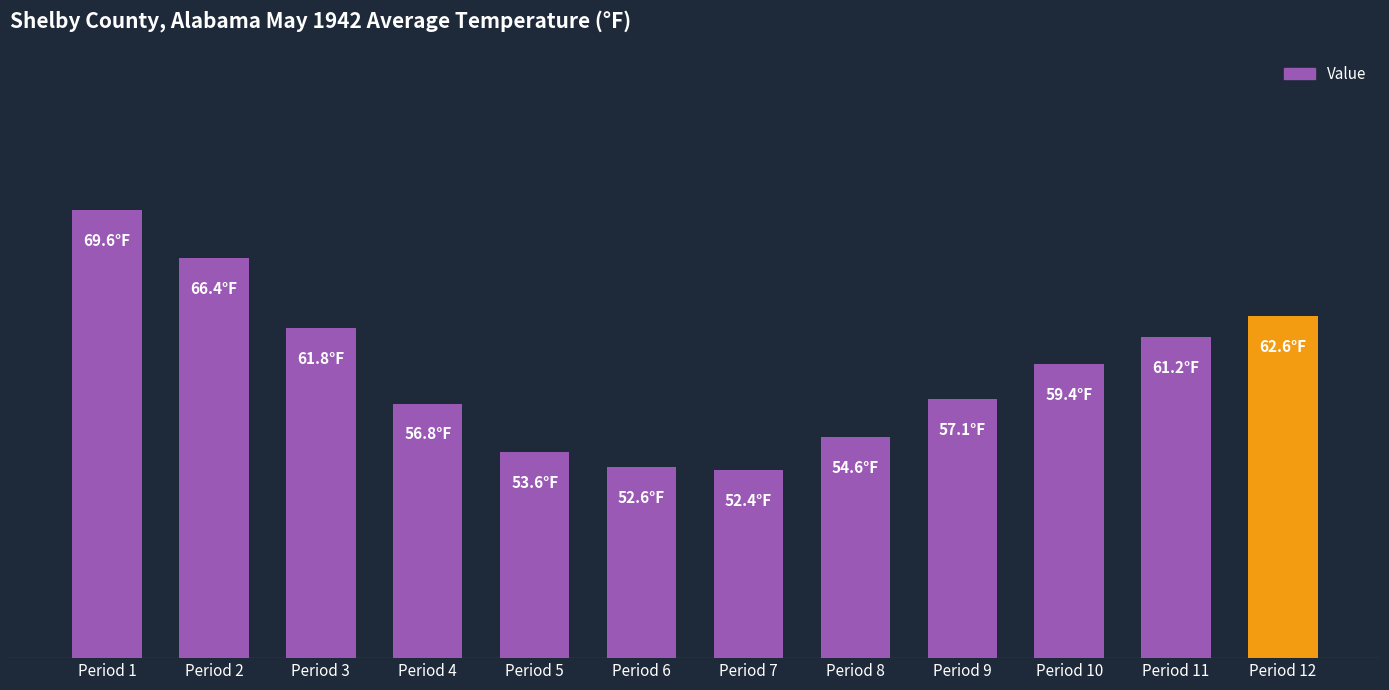

List the labels in order of value, smallest first.

Period 7, Period 6, Period 5, Period 8, Period 4, Period 9, Period 10, Period 11, Period 3, Period 12, Period 2, Period 1